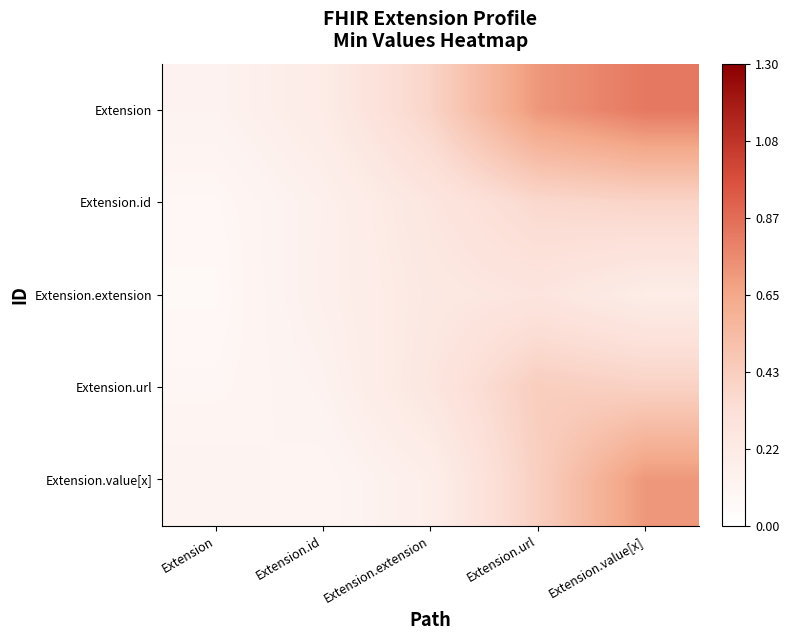

Reading left to right, what are all the values shown in this chart?

Extension: Extension=0.1	Extension.id=0.2	Extension.extension=0.4	Extension.url=0.7	Extension.value[x]=0.8
Extension.id: Extension=0.1	Extension.id=0.2	Extension.extension=0.3	Extension.url=0.4	Extension.value[x]=0.4
Extension.extension: Extension=0.1	Extension.id=0.2	Extension.extension=0.2	Extension.url=0.3	Extension.value[x]=0.2
Extension.url: Extension=0.1	Extension.id=0.1	Extension.extension=0.3	Extension.url=0.4	Extension.value[x]=0.4
Extension.value[x]: Extension=0.1	Extension.id=0.1	Extension.extension=0.2	Extension.url=0.4	Extension.value[x]=0.7